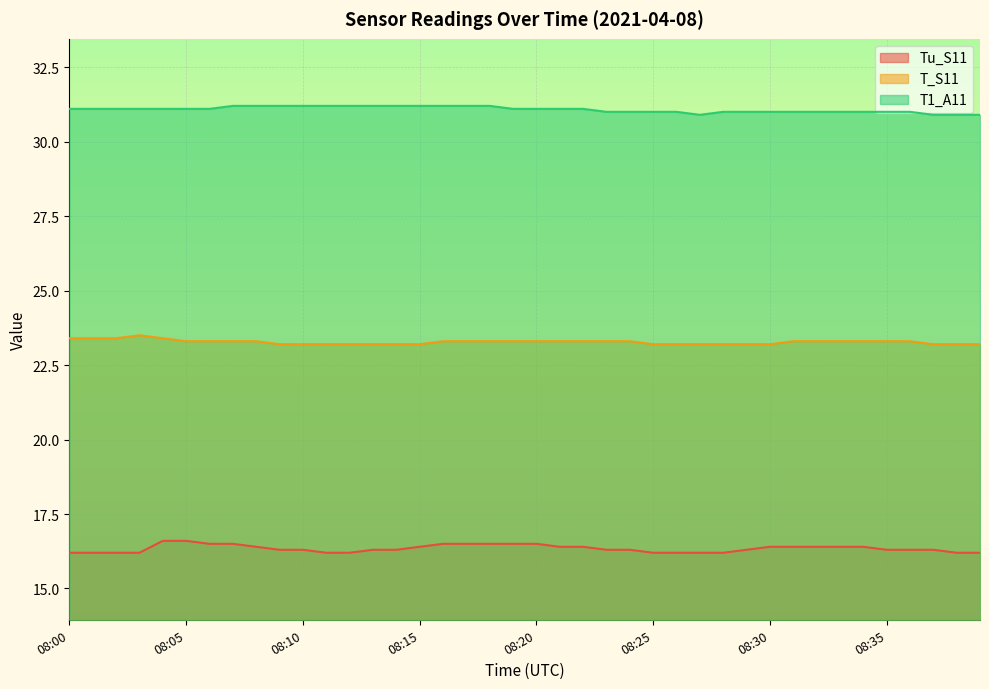

Count the number of categories in the chart.

40